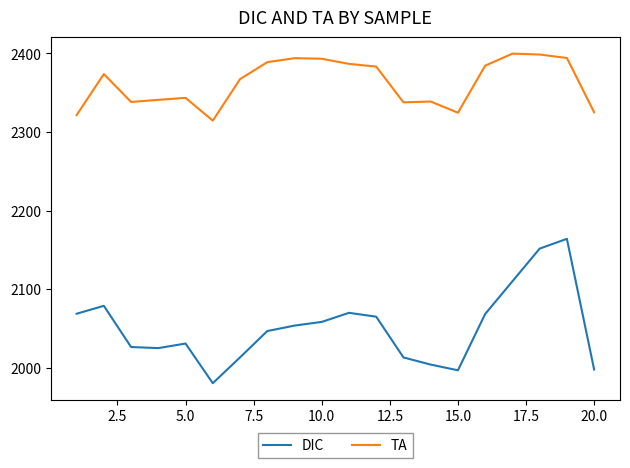

True or false: TA and DIC cross at least once.

False